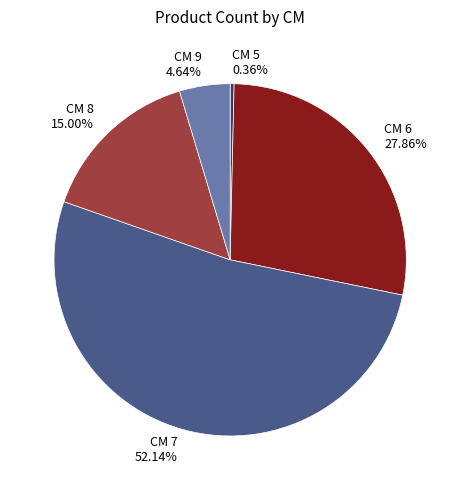

Rank the categories by value from highest to lowest.

CM 7 52.14%, CM 6 27.86%, CM 8 15.00%, CM 9 4.64%, CM 5 0.36%